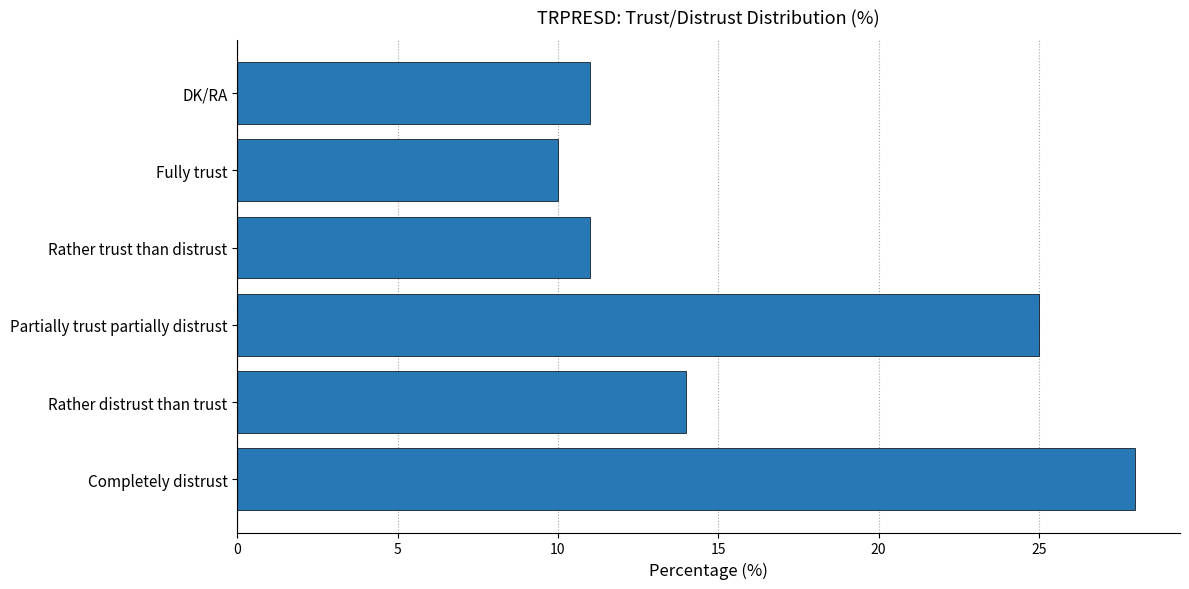

What is the smallest value displayed?

10